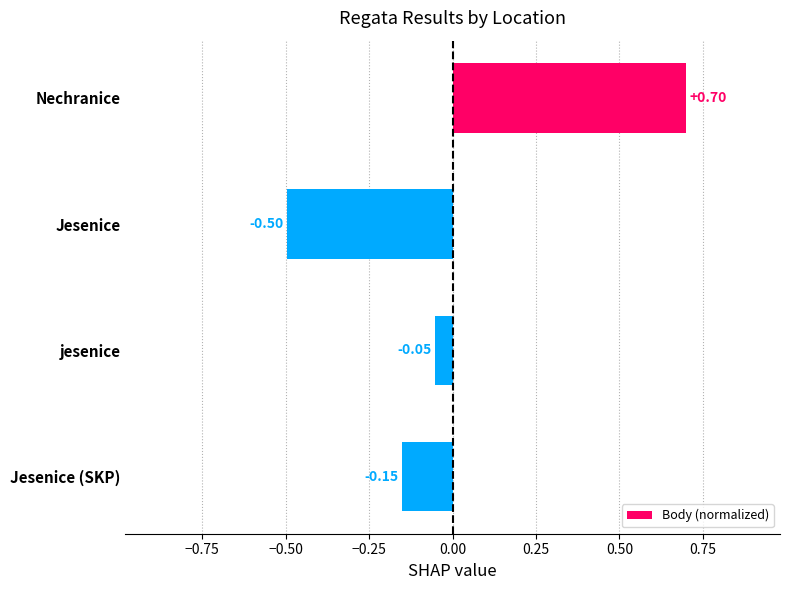

At which category does the chart reach its peak across all series?

Nechranice